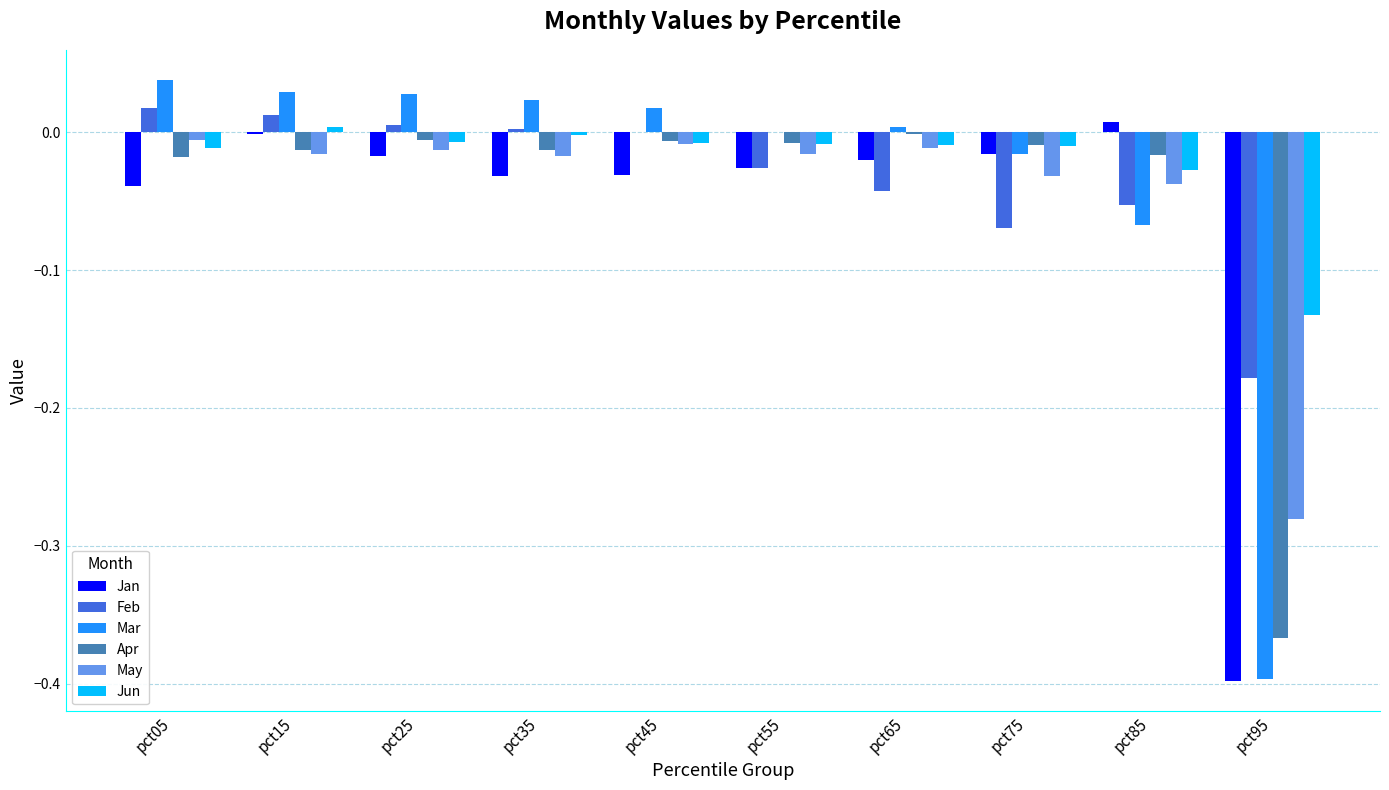

Which series has the widest spread of values?

Mar